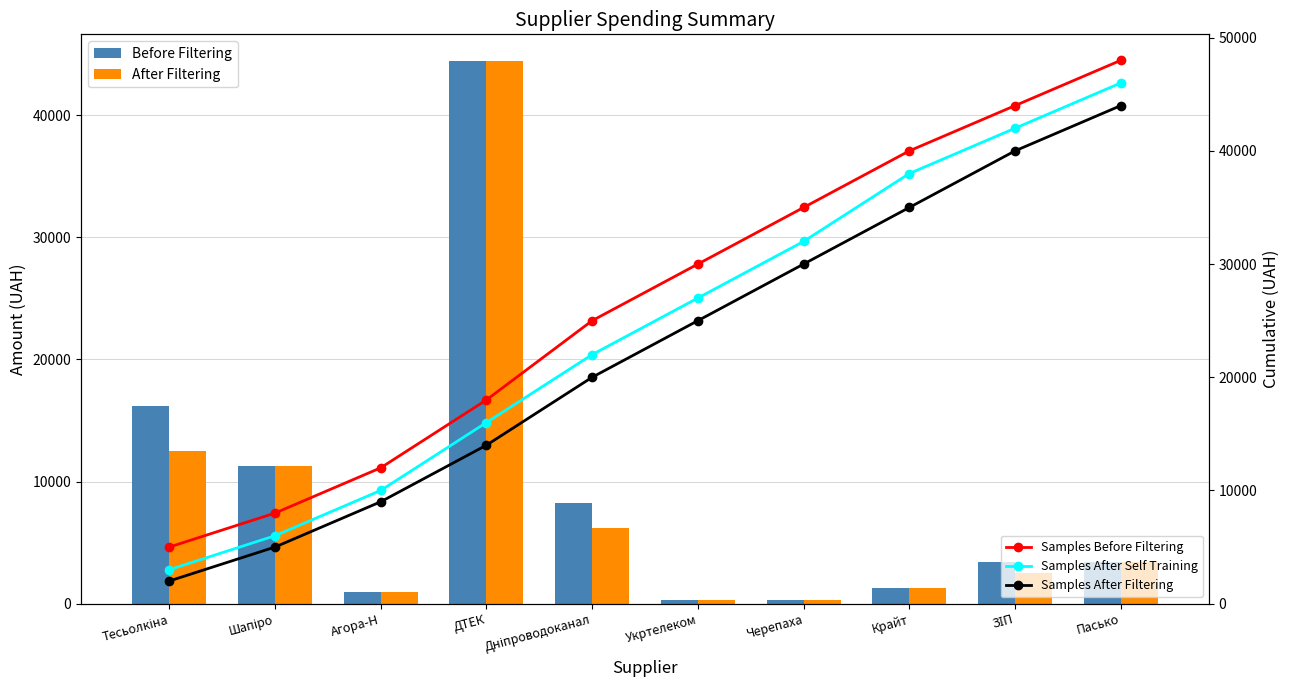

At which category is the sum across all series the highest?

Пасько